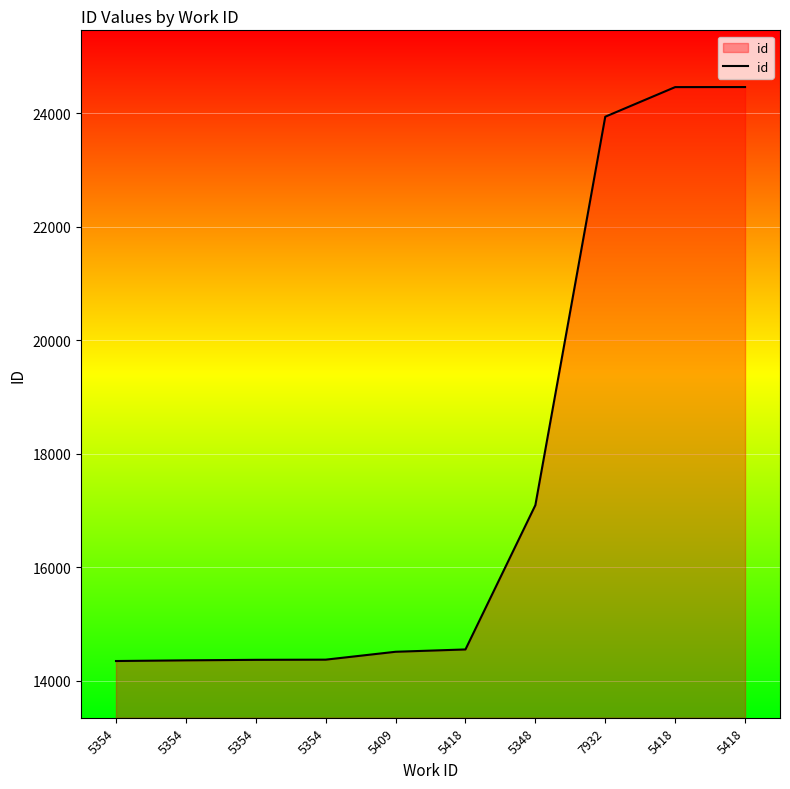

What is the greatest value displayed?

24466